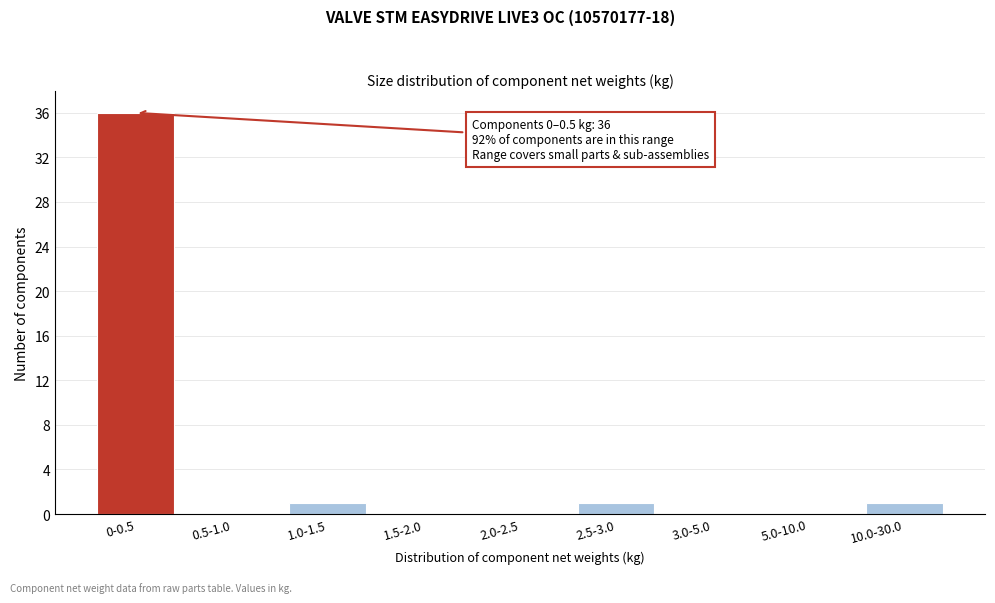

Reading right to left, list all the values displayed in this chart.

10.0-30.0=1	5.0-10.0=0	3.0-5.0=0	2.5-3.0=1	2.0-2.5=0	1.5-2.0=0	1.0-1.5=1	0.5-1.0=0	0-0.5=36